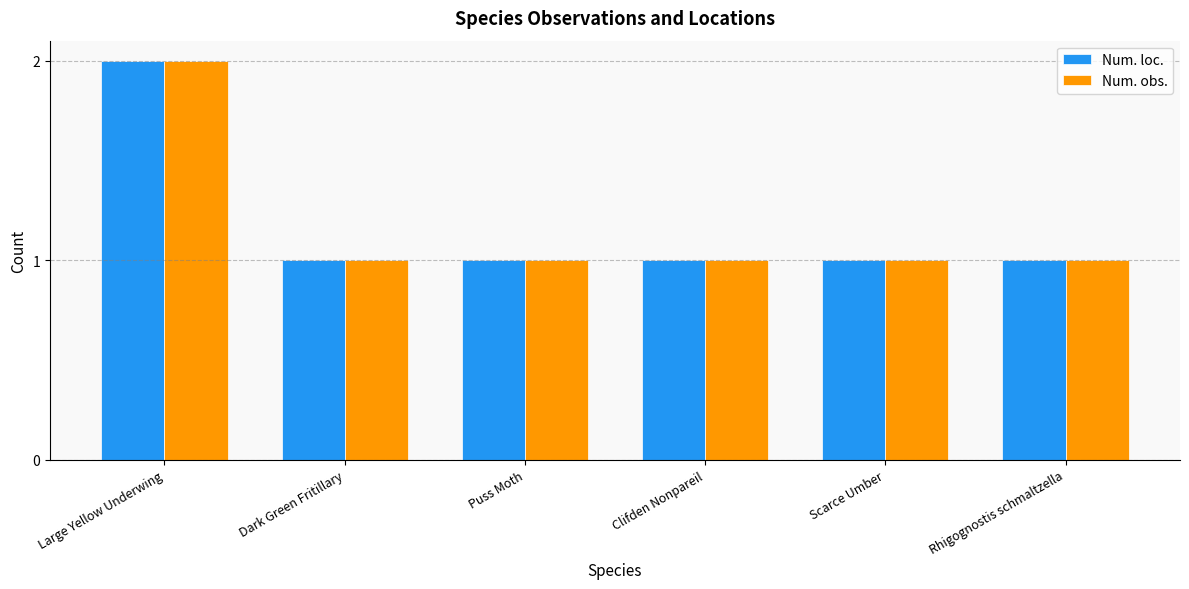

What is the difference between the Num. obs. values at Large Yellow Underwing and Rhigognostis schmaltzella?

1